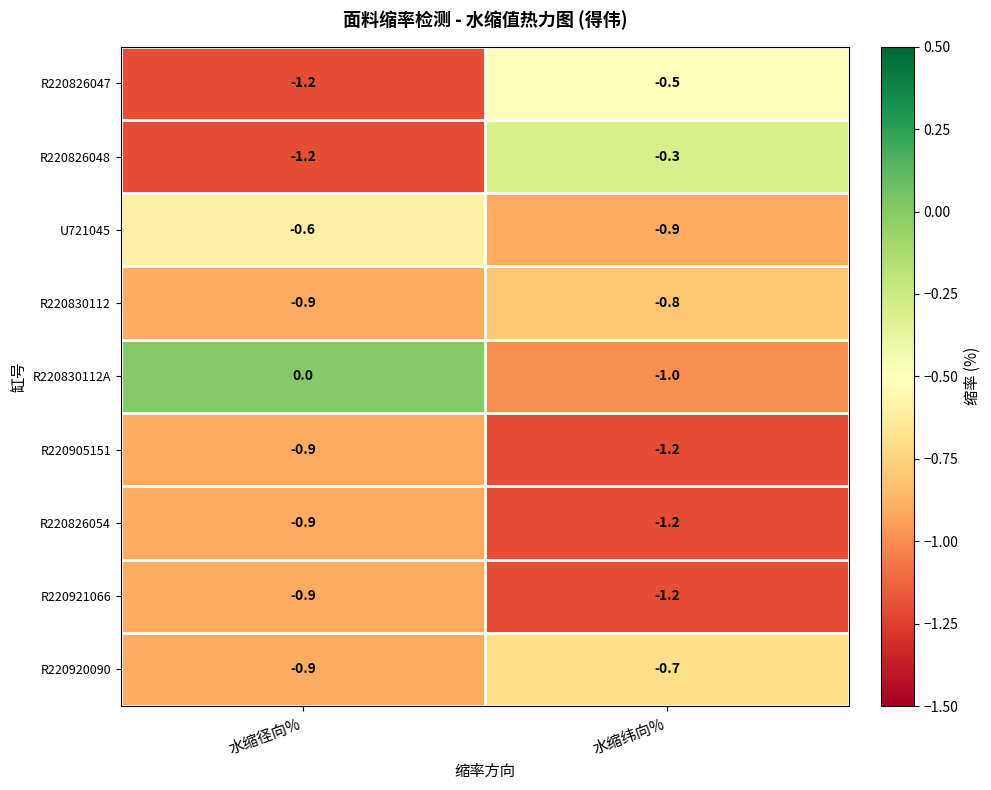

The R220826047 series shows -2.0 at 水缩径向%. True or false?

False